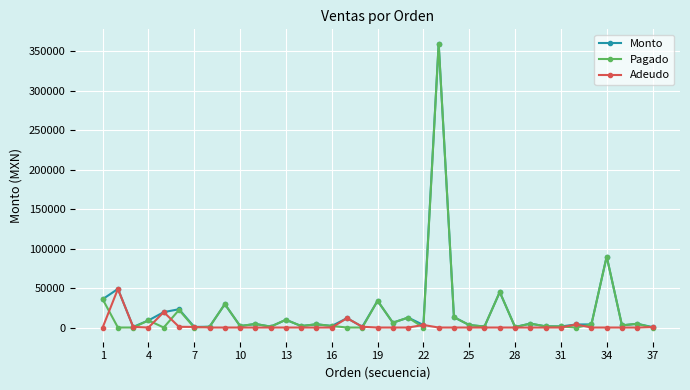

What is the highest value of the Adeudo series?

48919.0